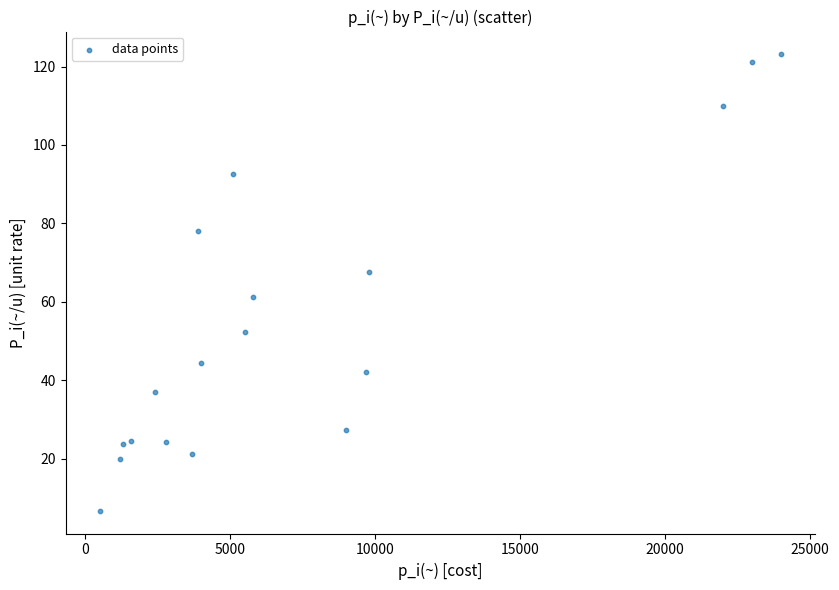

What is the range of X values (max minus min)?

23500.0